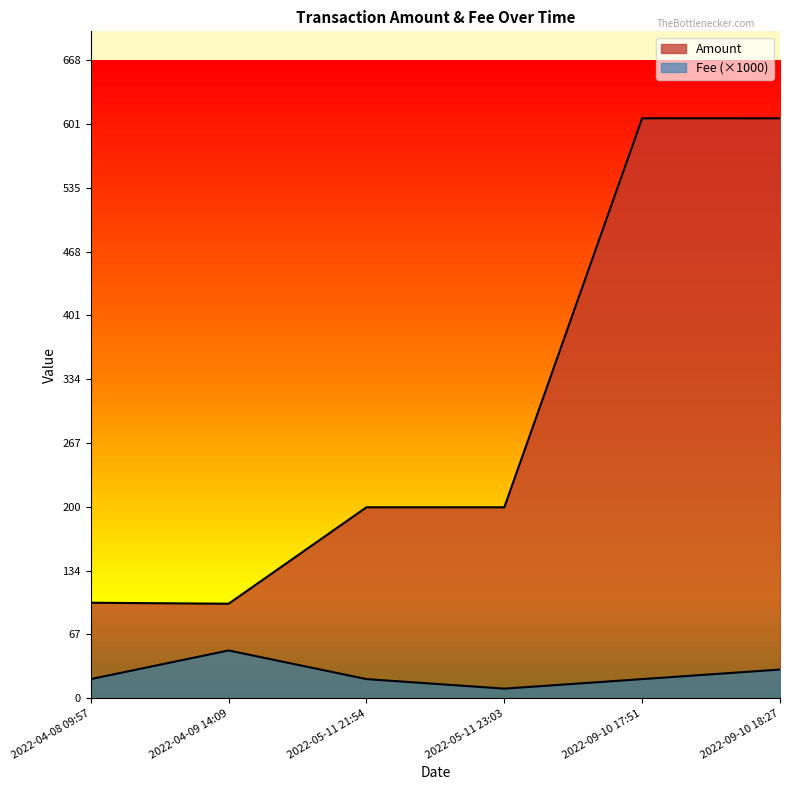

True or false: Amount and Fee cross at least once.

False